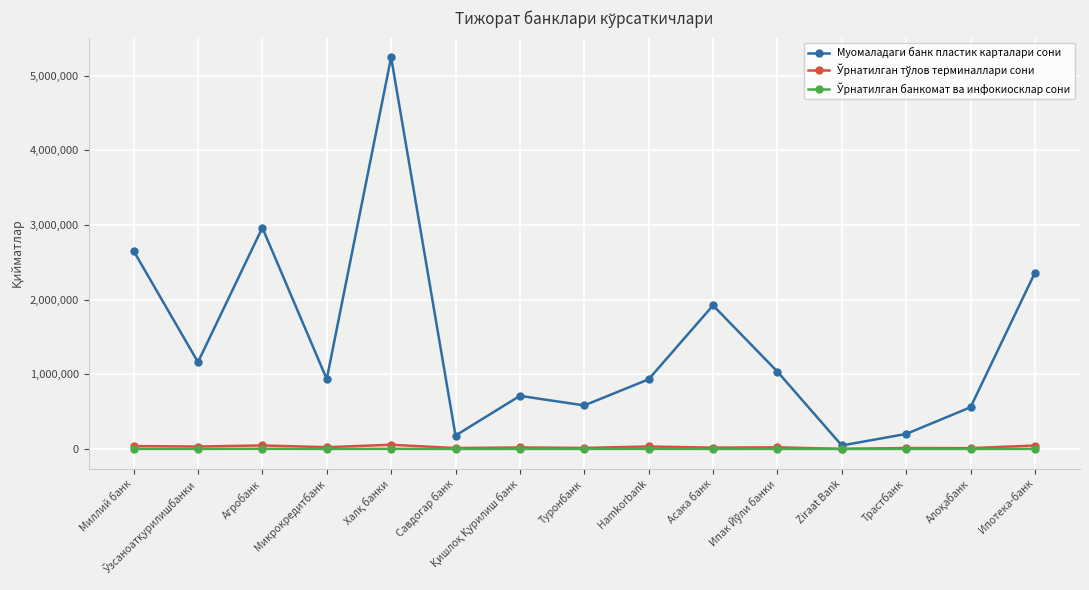

What is the total value across all series at Микрокредитбанк?

959348